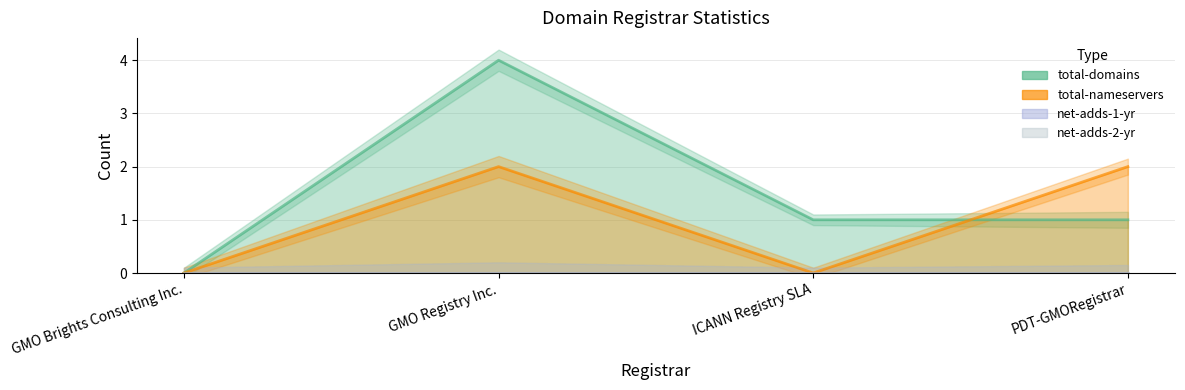

How many lines are shown in the chart?

4